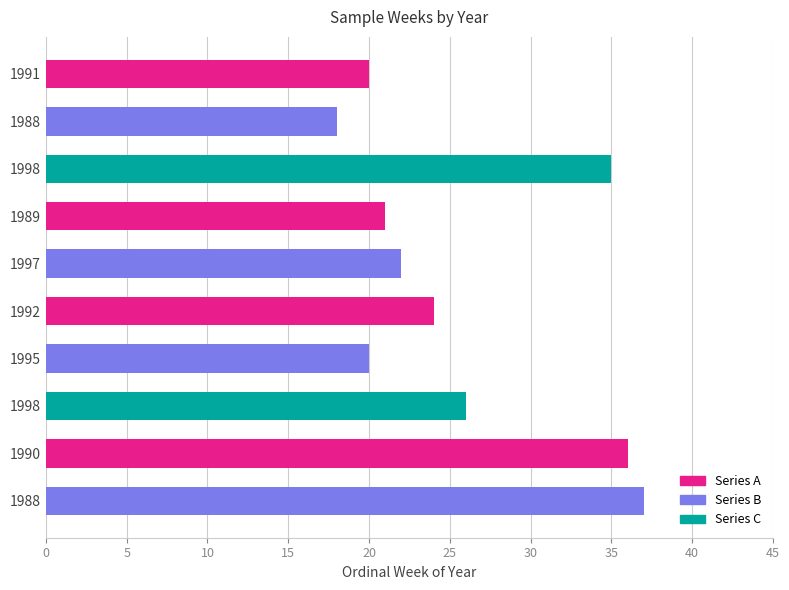

How many bars are there in total?

10